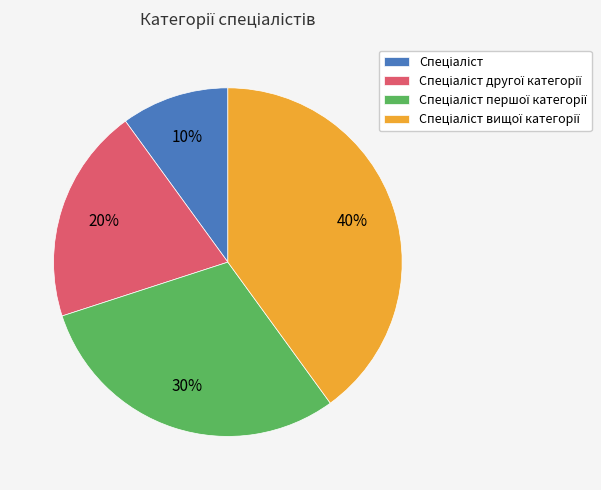

Is there any slice that represents more than half of the pie?

No